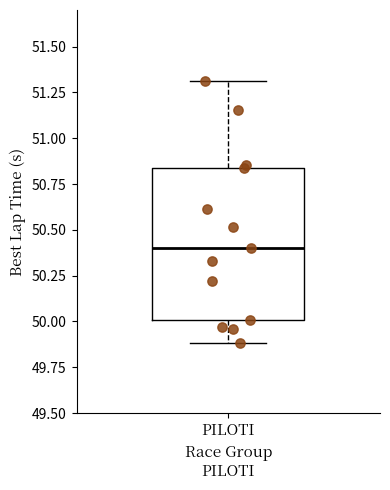

Transcribe this box plot: give where the median line is, the range the box spans, and where the two whiskers end, as read against the y-axis. The values are not printed on the chart, so give them approximately, as read against the axis.

median 50.40, box 50.00 to 50.85, whiskers 49.90 to 51.30